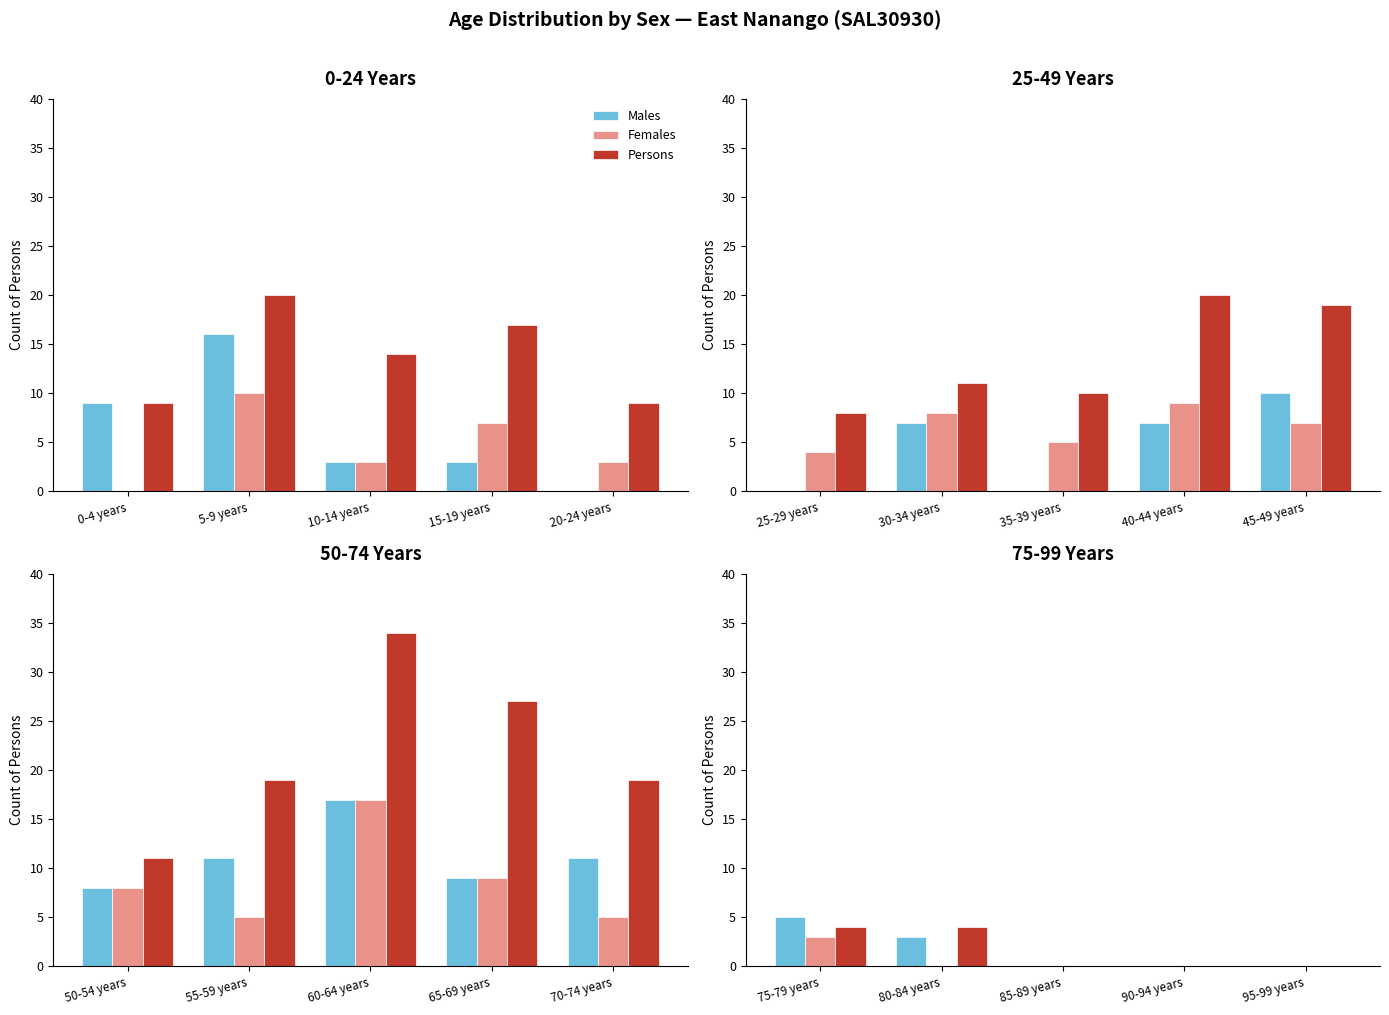

The Females series shows -2 at 95-99 years. True or false?

False